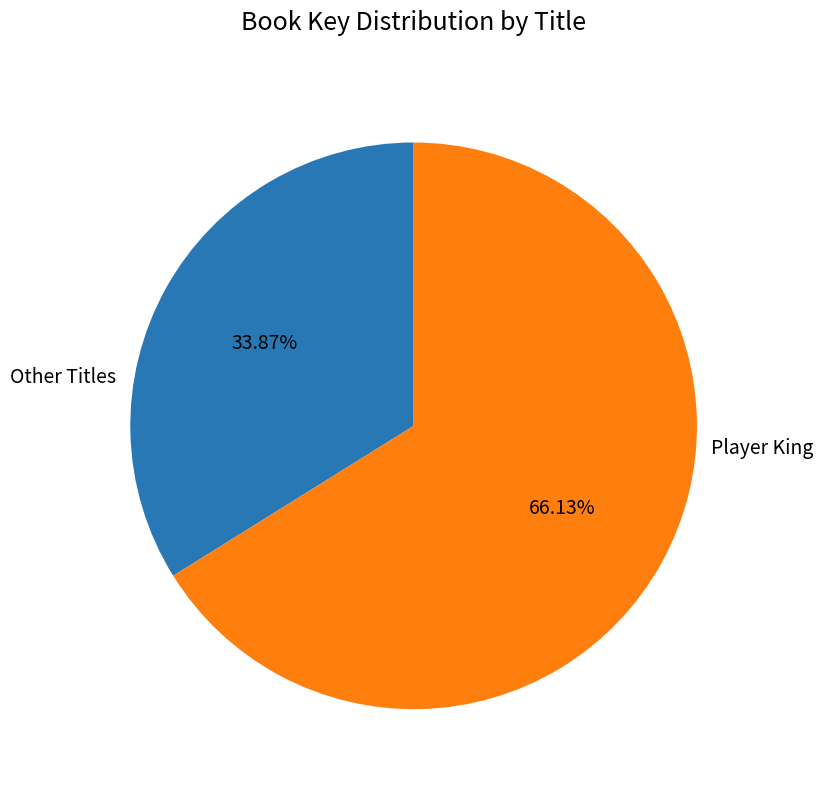

Is there a majority slice in this chart?

Yes